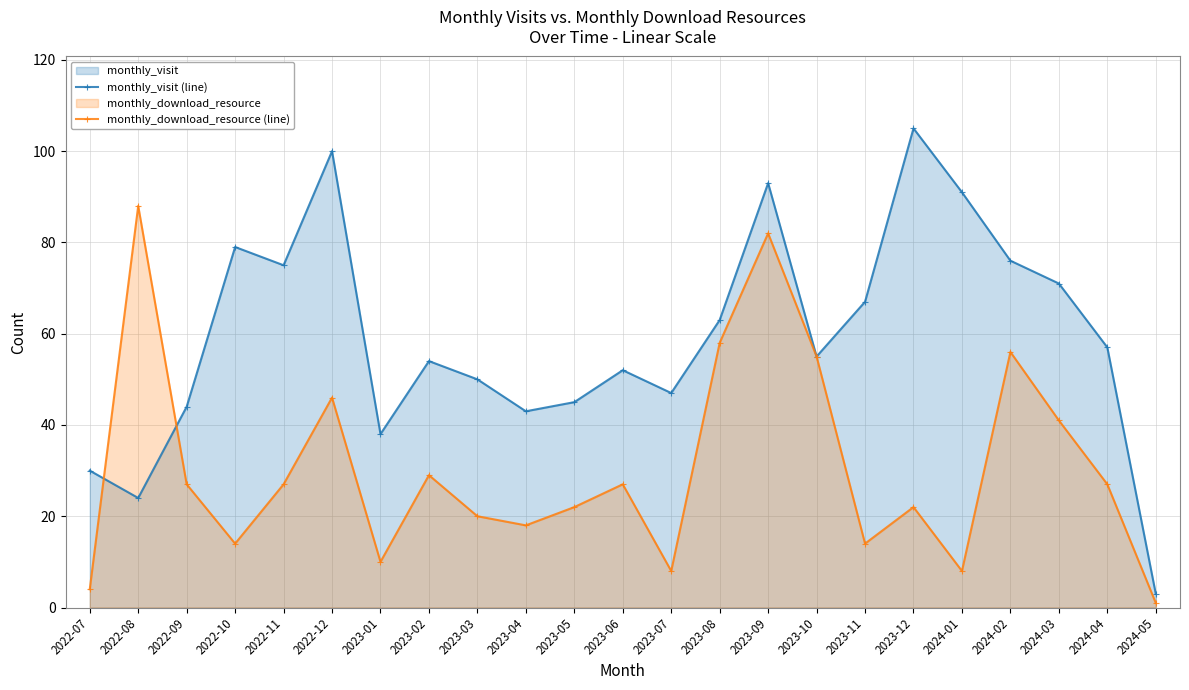

Which series has the widest spread of values?

monthly_visit (line)